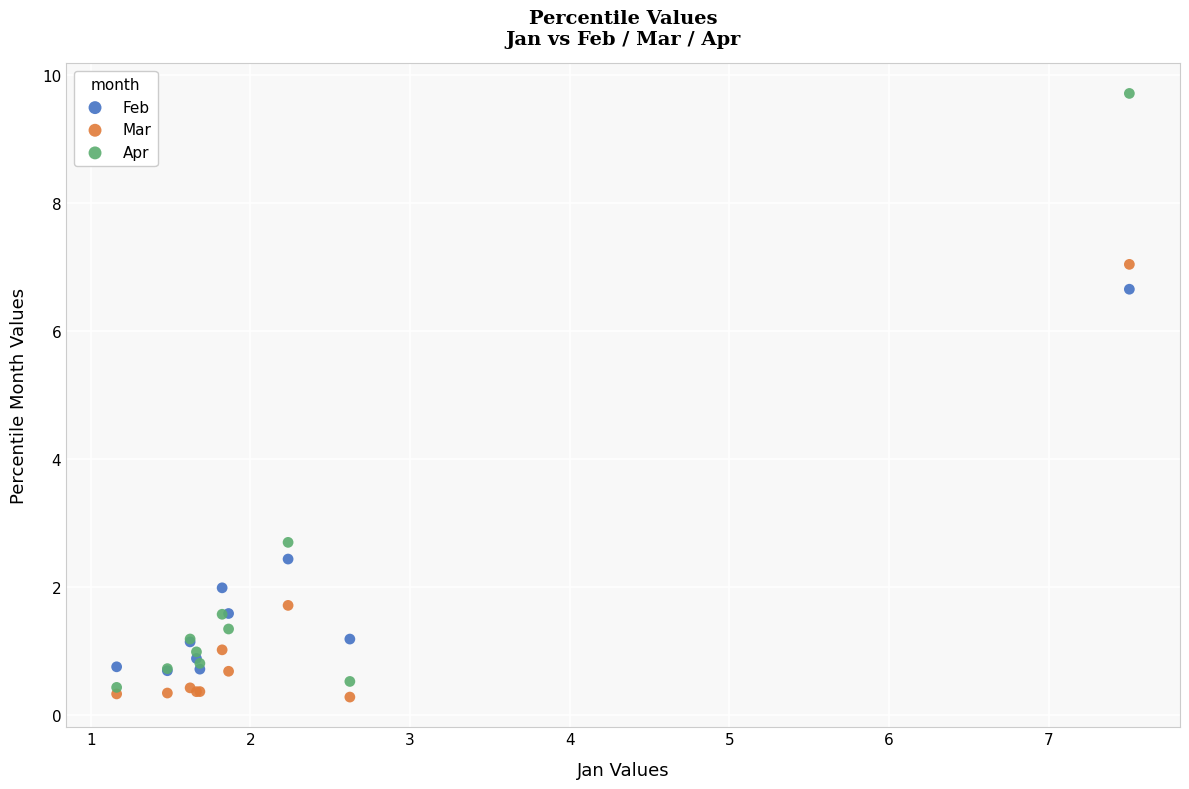

Which series has the largest Y range (max minus min)?

Apr